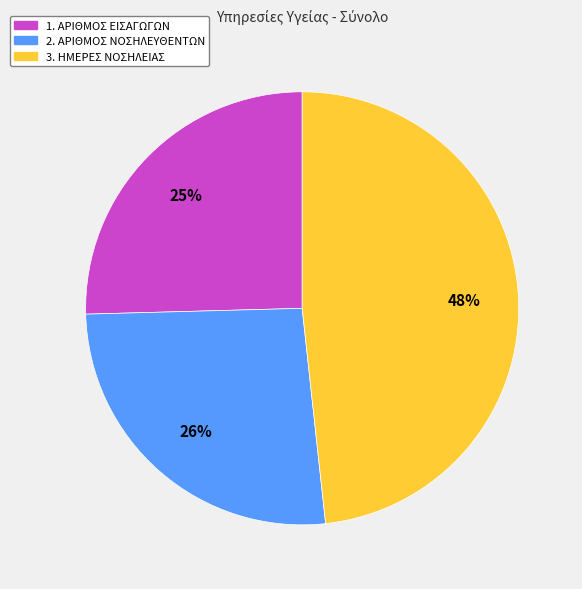

To the nearest percent, what is the difference between the 2. ΑΡΙΘΜΟΣ ΝΟΣΗΛΕΥΘΕΝΤΩΝ and 1. ΑΡΙΘΜΟΣ ΕΙΣΑΓΩΓΩΝ slice percentages?

1%